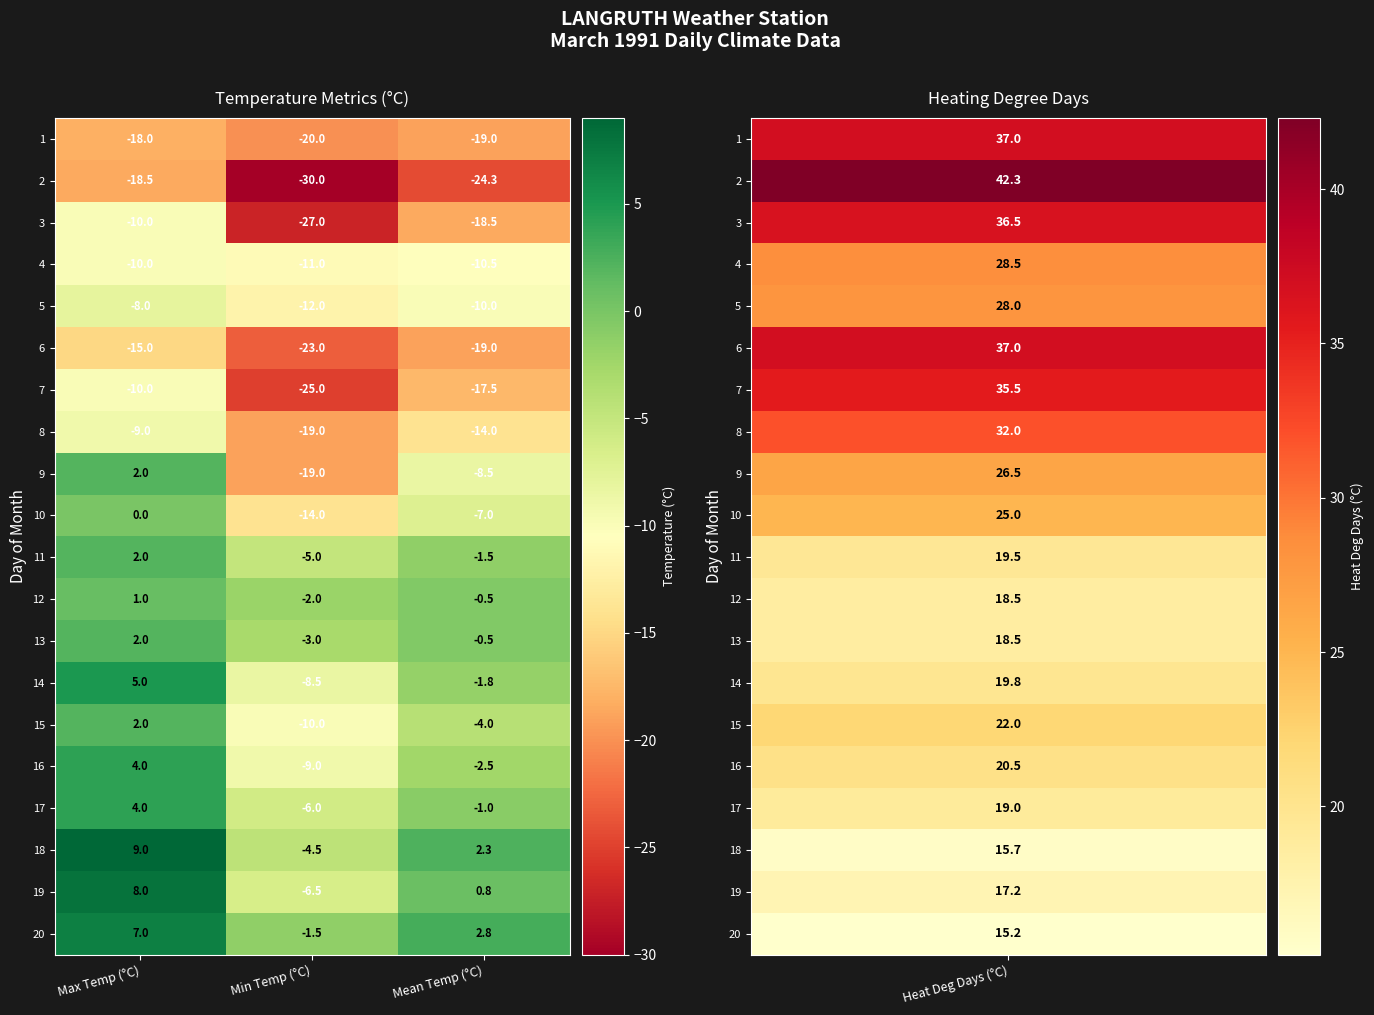

Between Max Temp (°C) and Min Temp (°C), which series saw the biggest shift?

9